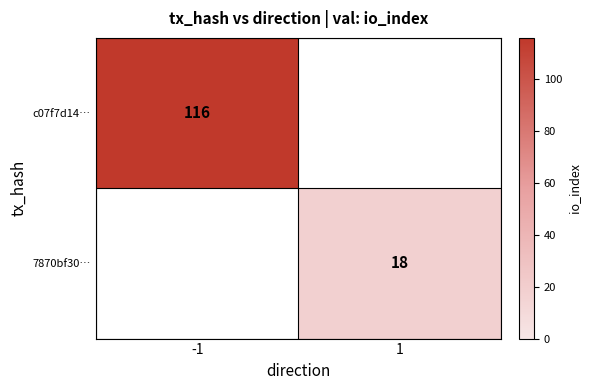

The value of c07f7d14… at -1 is 116. True or false?

True